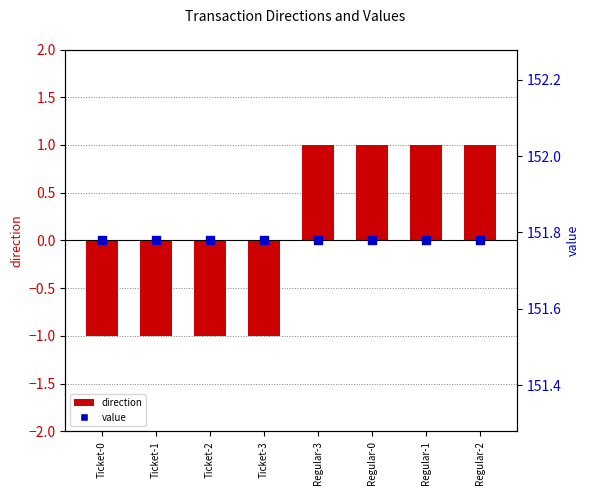

What are all the series names shown in the legend?

direction, value